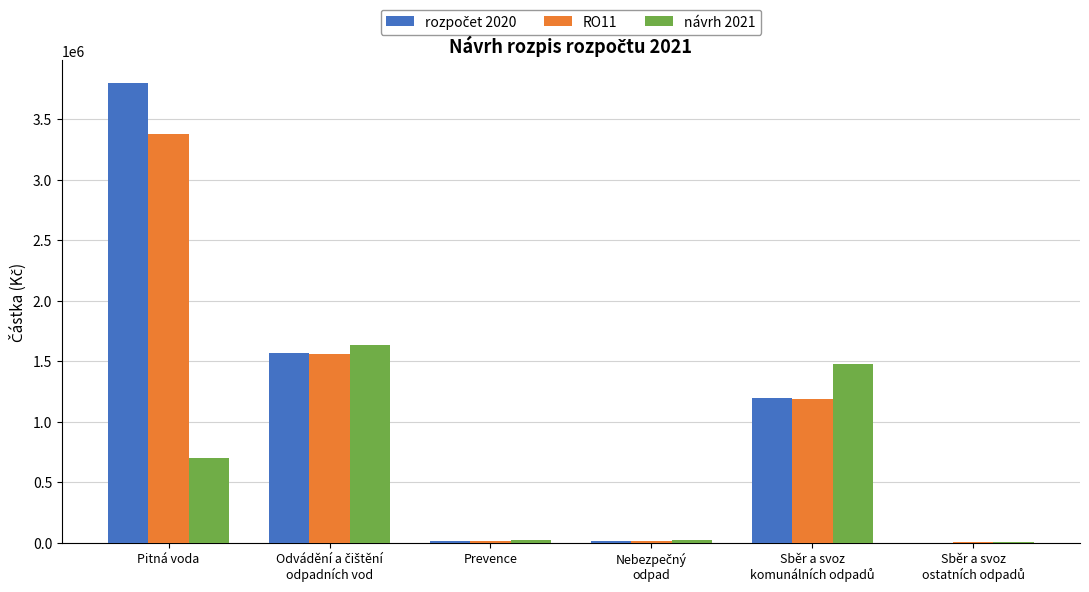

At which category is the sum across all series the highest?

Pitná voda